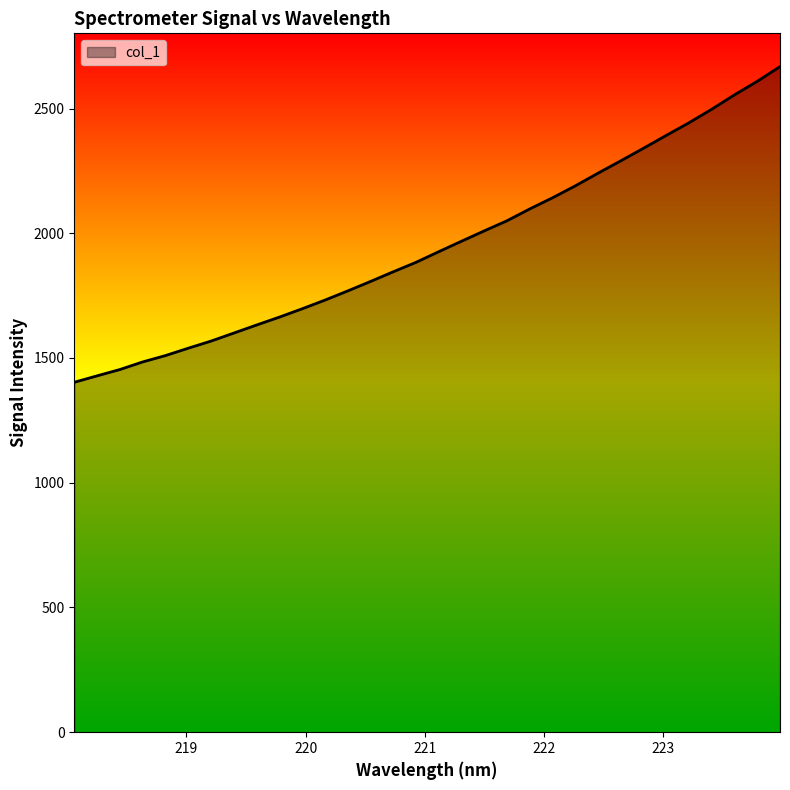

What is the maximum value shown in the chart?

2668.0